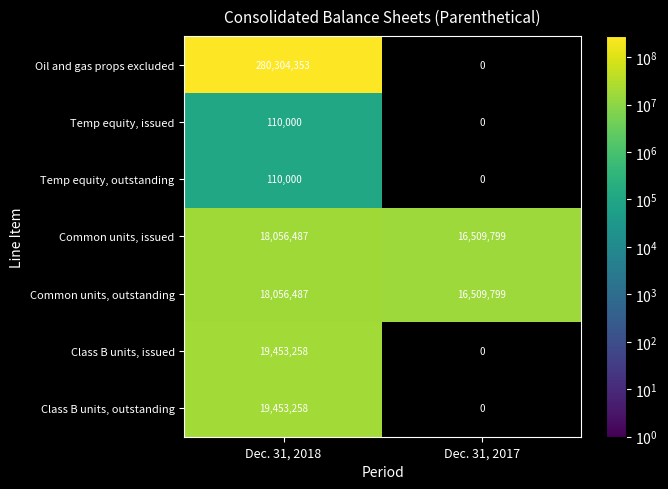

What is the average value of the Class B units, outstanding series?

9726629